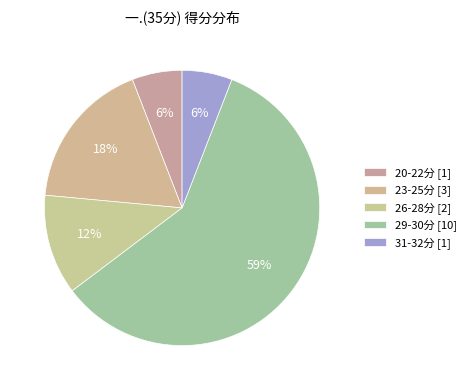

How many segments does this pie chart have?

5